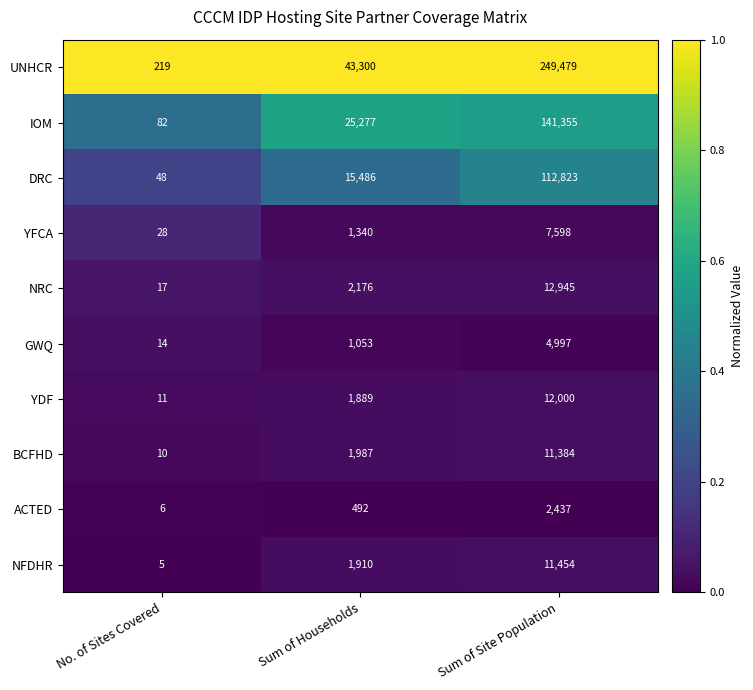

Is it true that DRC equals 163675 at Sum of Site Population?

False